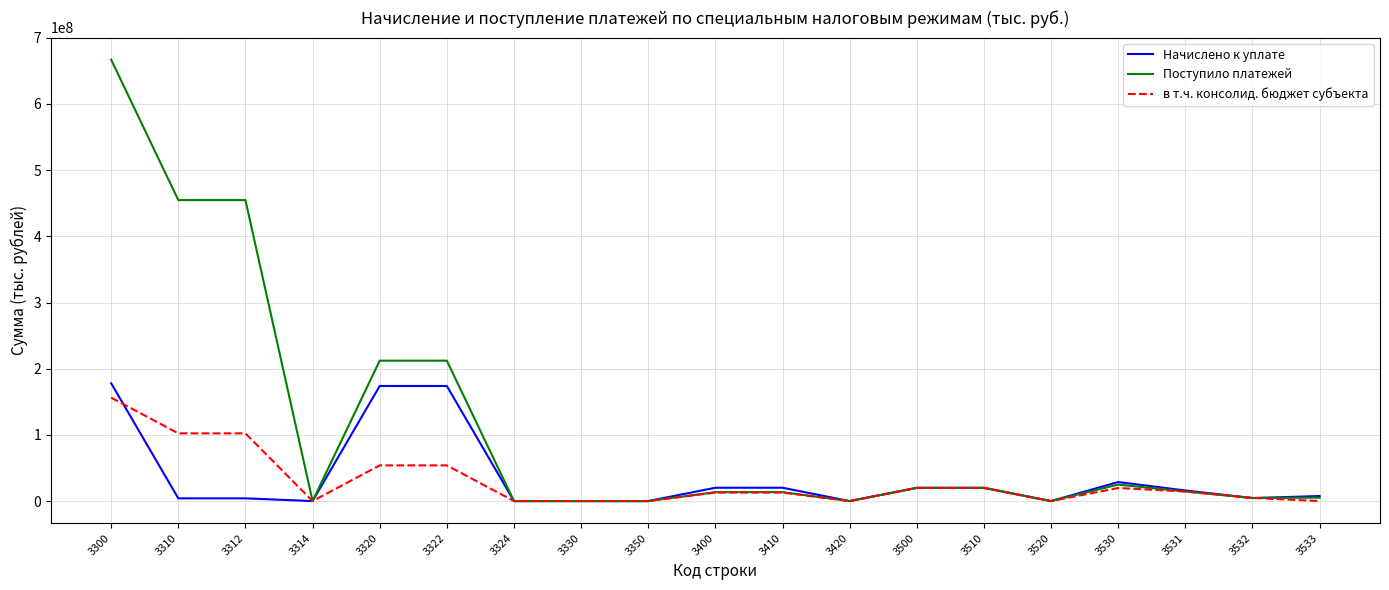

What value does the Начислено к уплате series have at 3532, to the nearest 10?

4525530